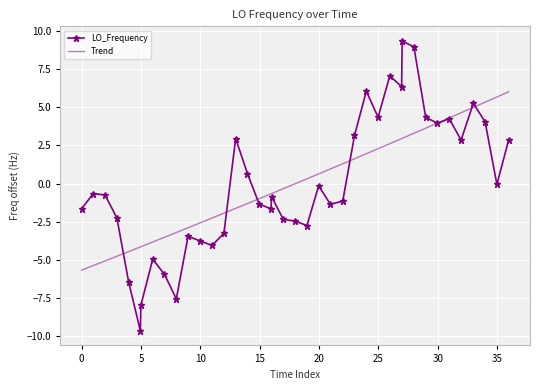

True or false: LO_Frequency has more than 2 points higher than both neighbors.

True